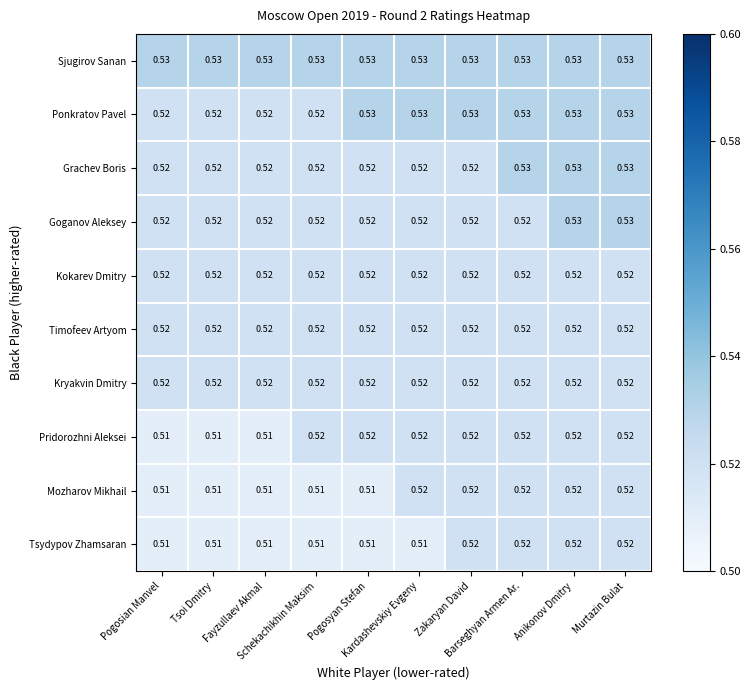

Which series has the largest total across all categories?

Sjugirov Sanan